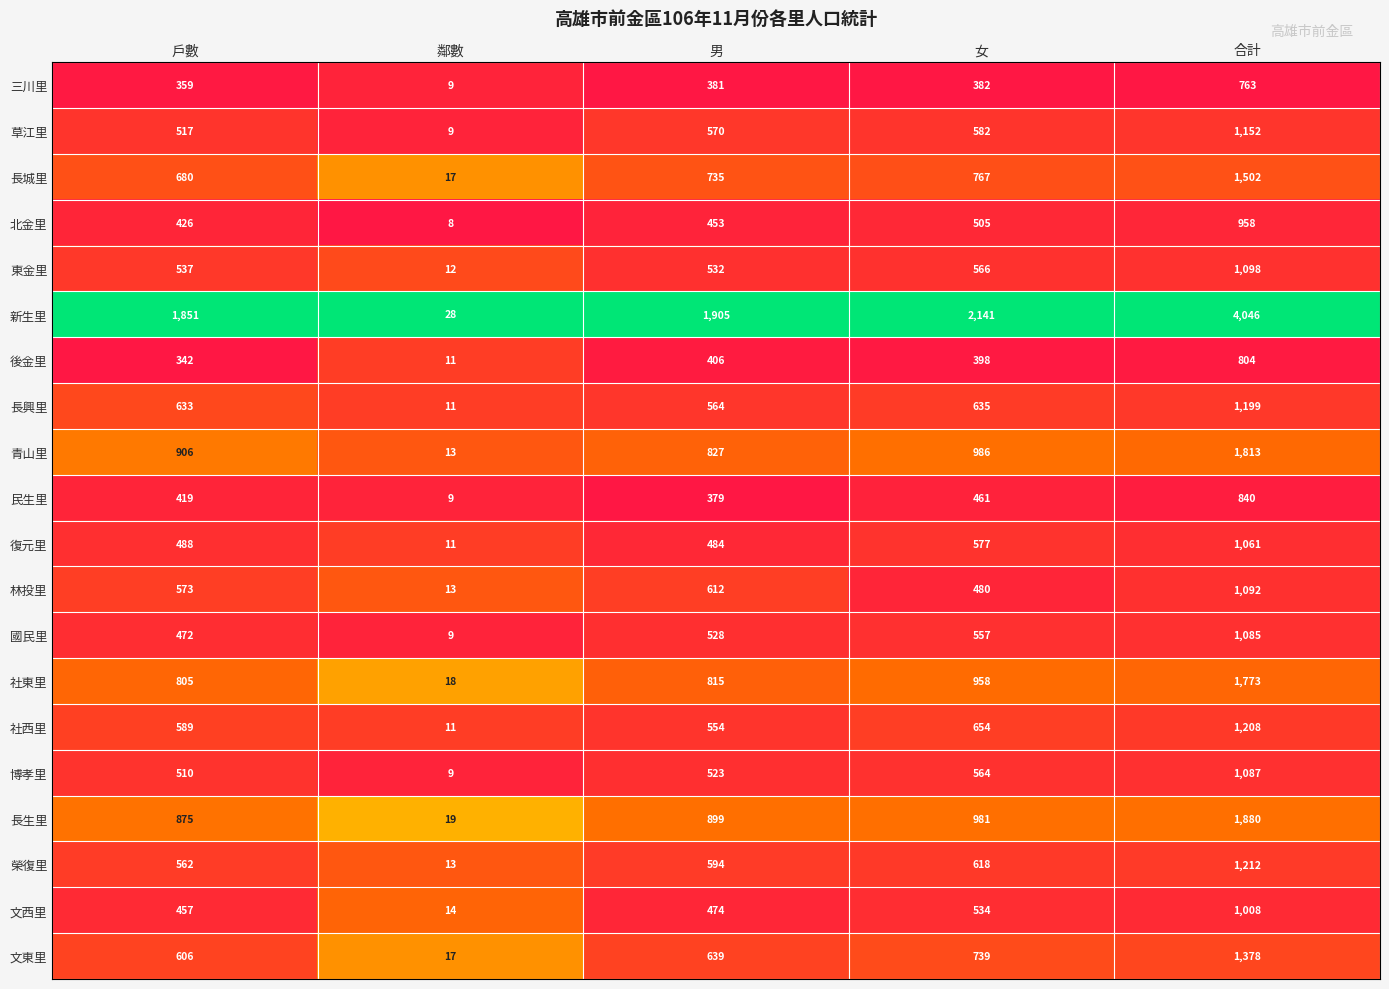

Count the number of categories in the chart.

5